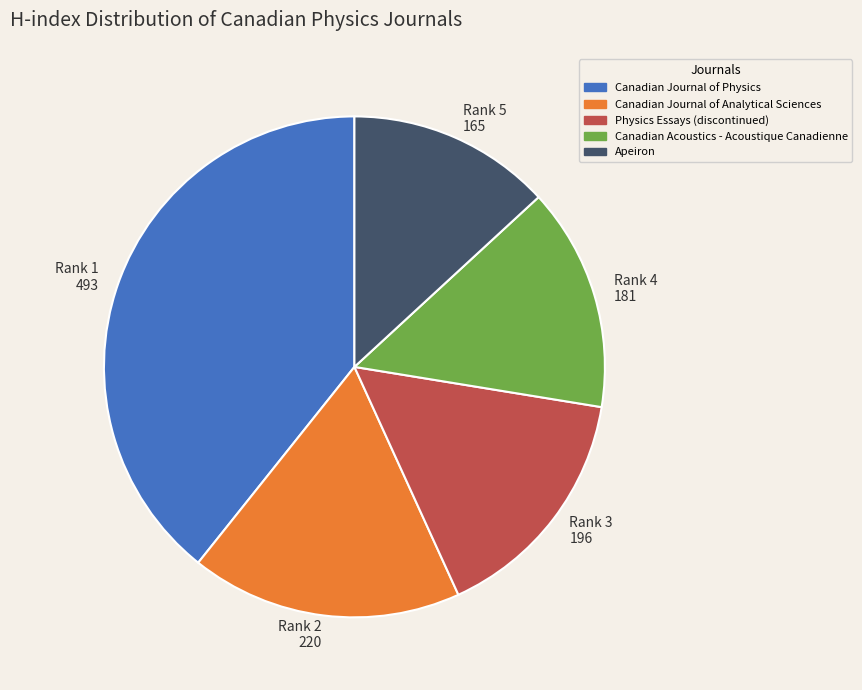

Is there any slice that represents more than half of the pie?

No